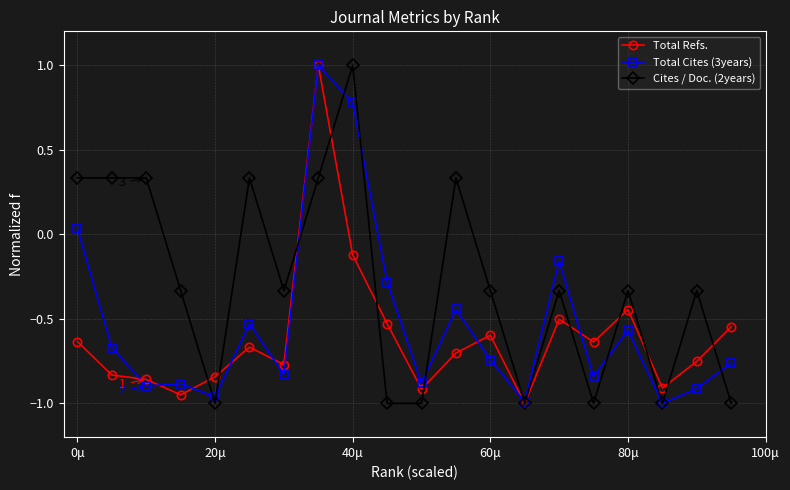

List the series in order of their overall mean, lowest first.

Total Refs., Total Cites (3years), Cites / Doc. (2years)